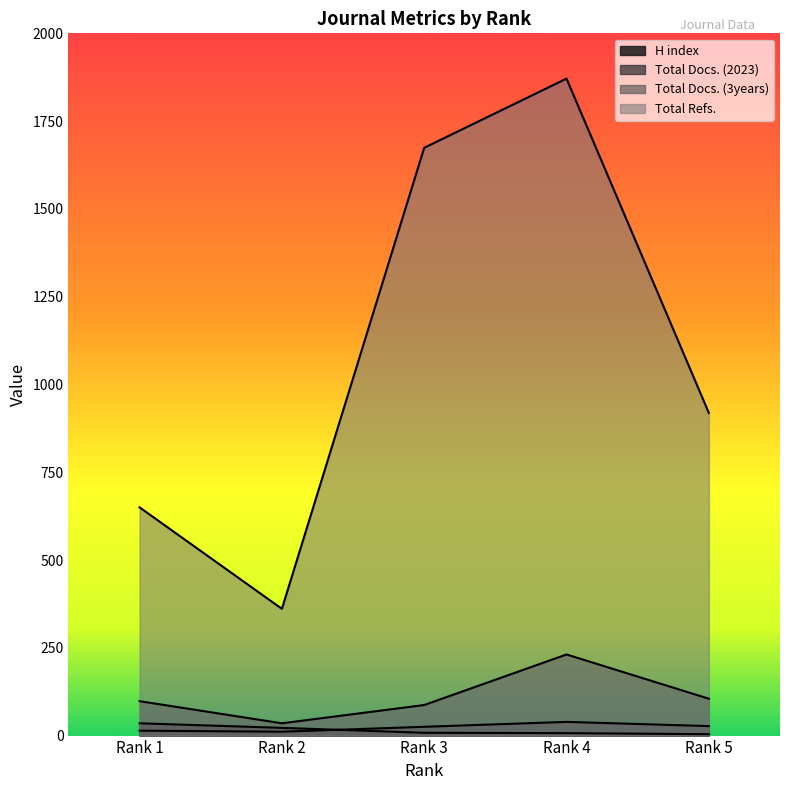

Is it true that Total Docs. (2023) equals 11 at Rank 2?

True